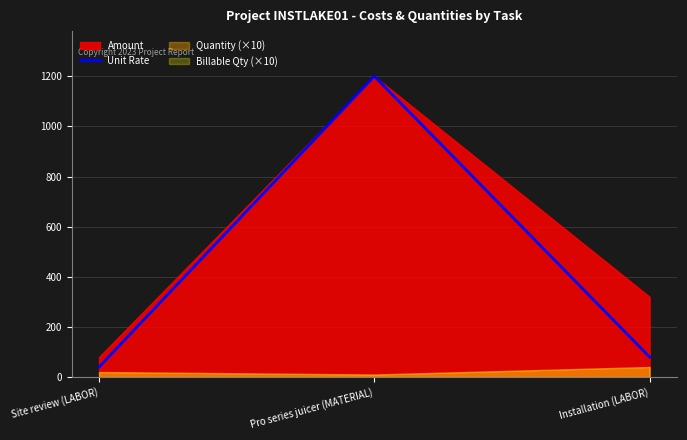

Does the chart display data point markers on the line(s)?

No